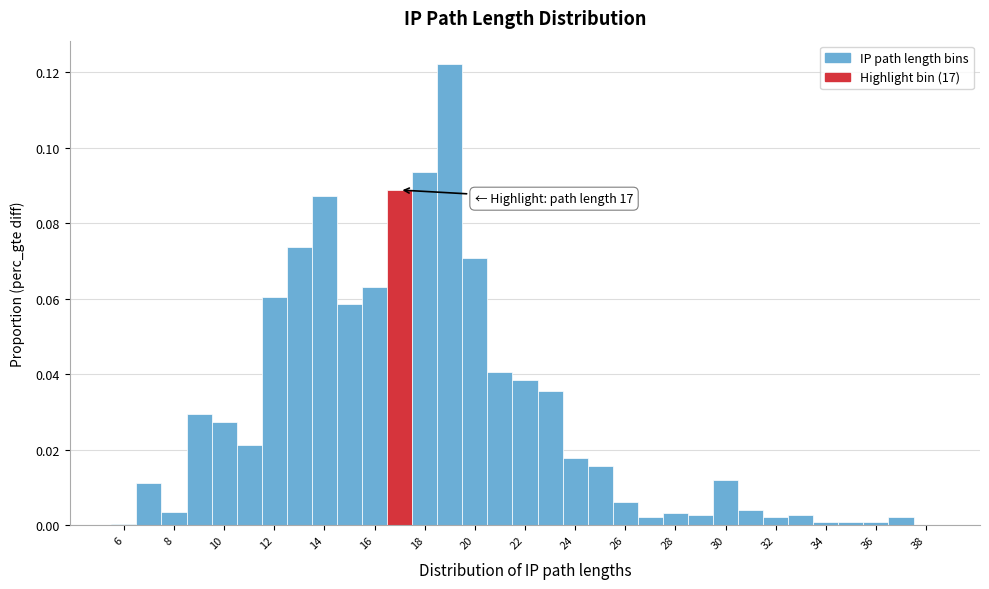

Which range on the x-axis has the tallest bar?

18.5 to 19.5